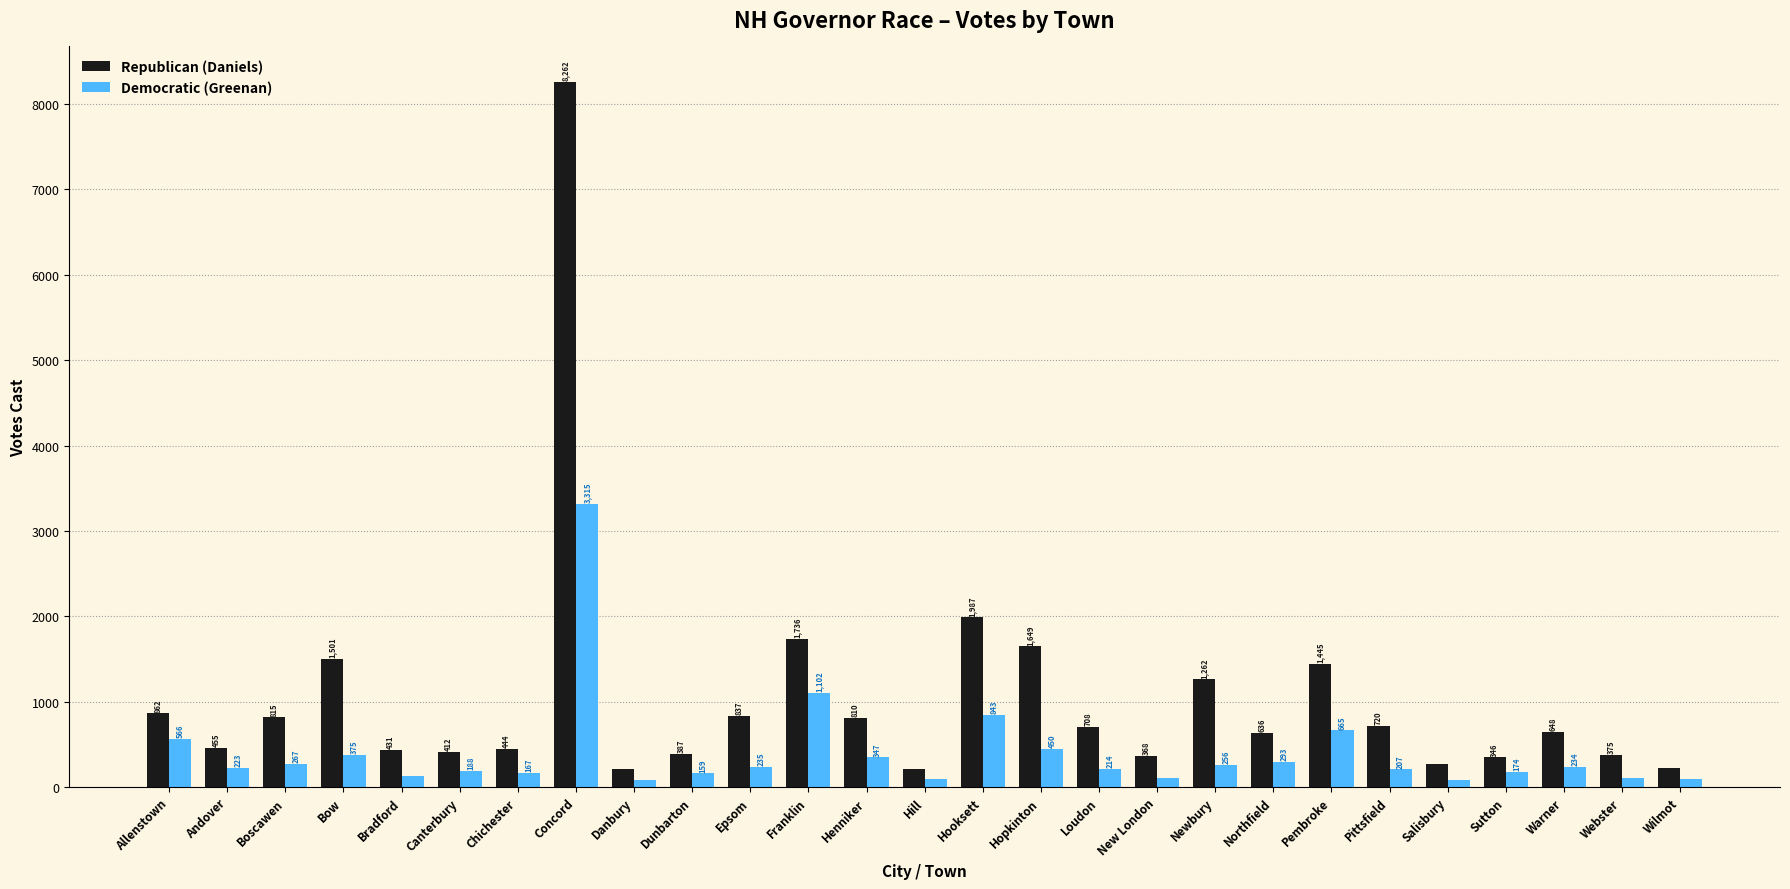

What are all the series names shown in the legend?

Republican (Daniels), Democratic (Greenan)